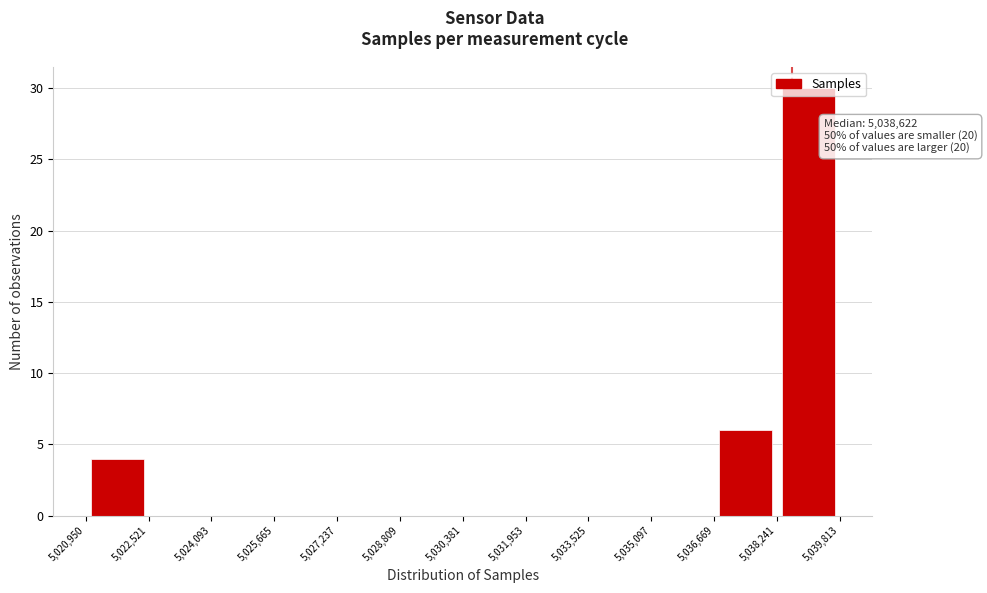

Which range on the x-axis has the tallest bar?

5,038,241 to 5,039,813